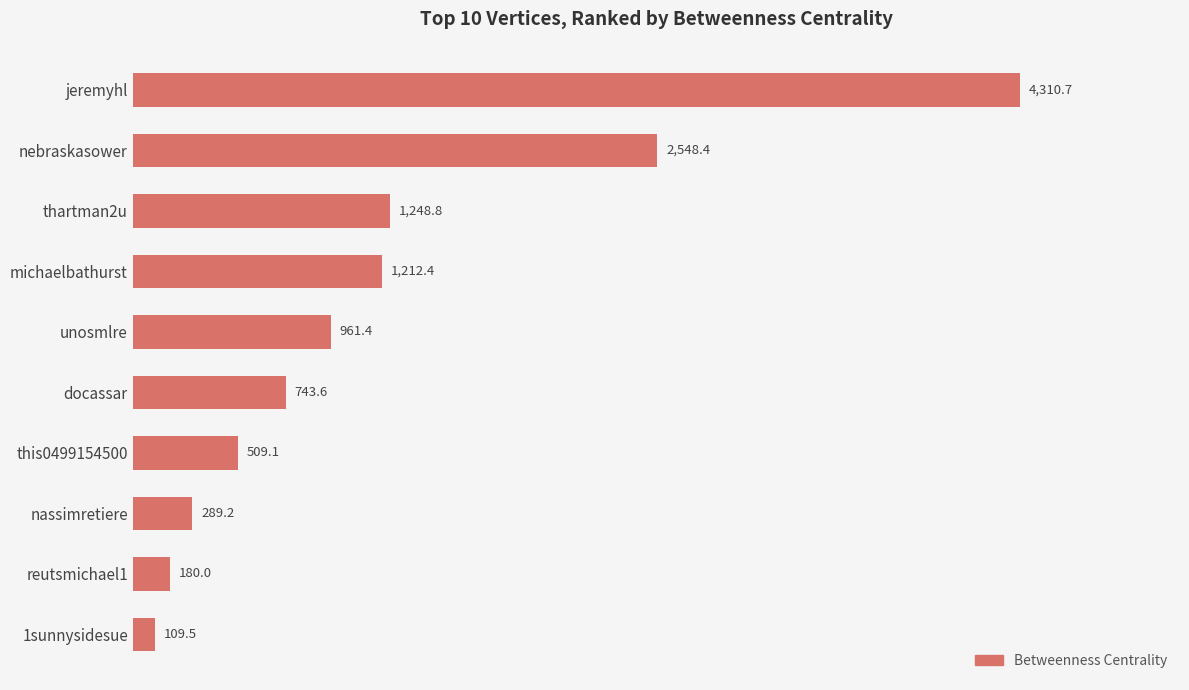

What position from the bottom is jeremyhl?

10